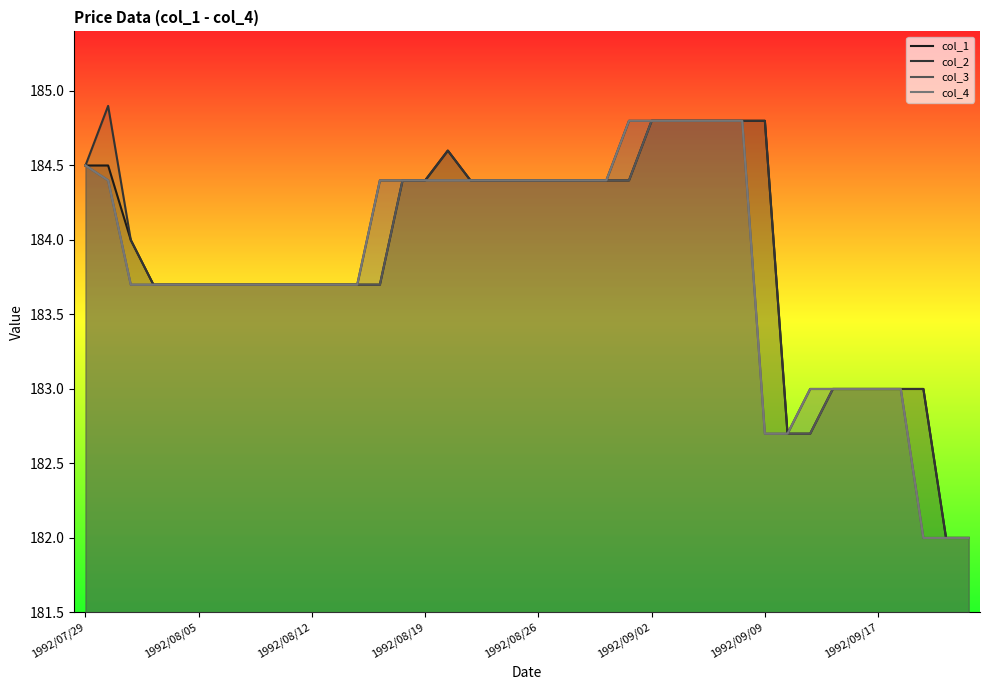

What is the maximum value for col_3?

184.8